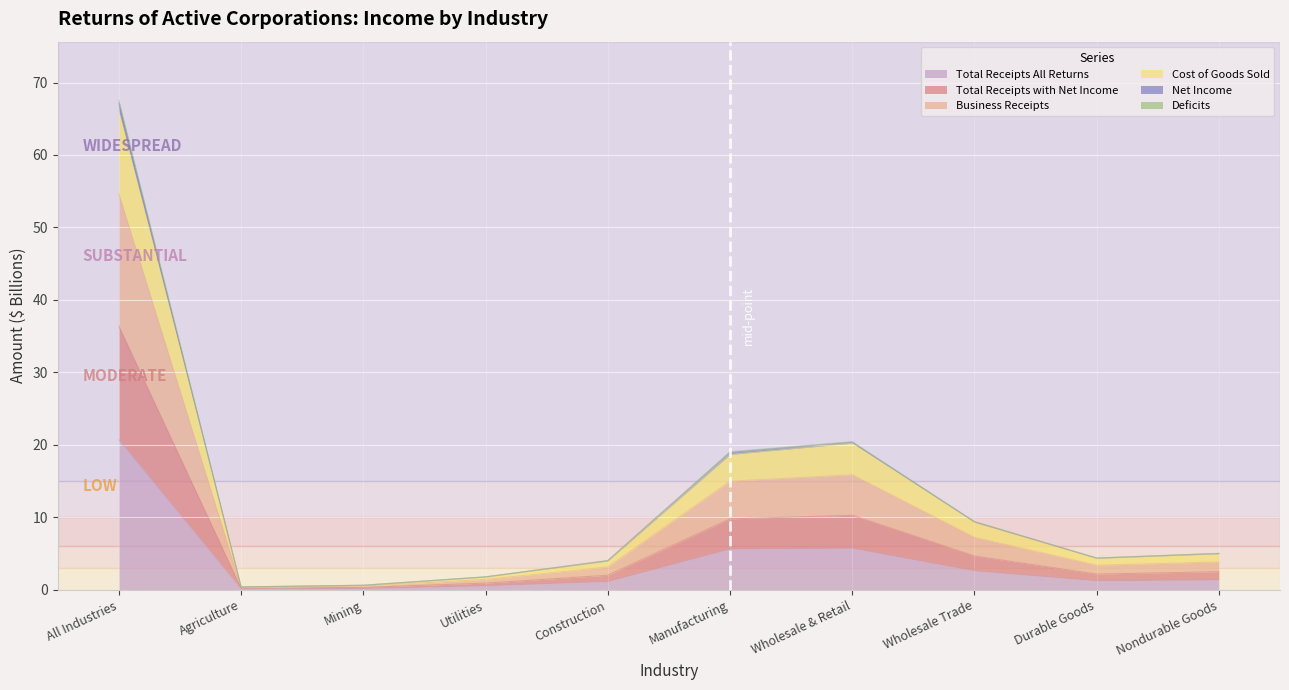

At which label does Total Receipts All Returns reach its peak?

All Industries